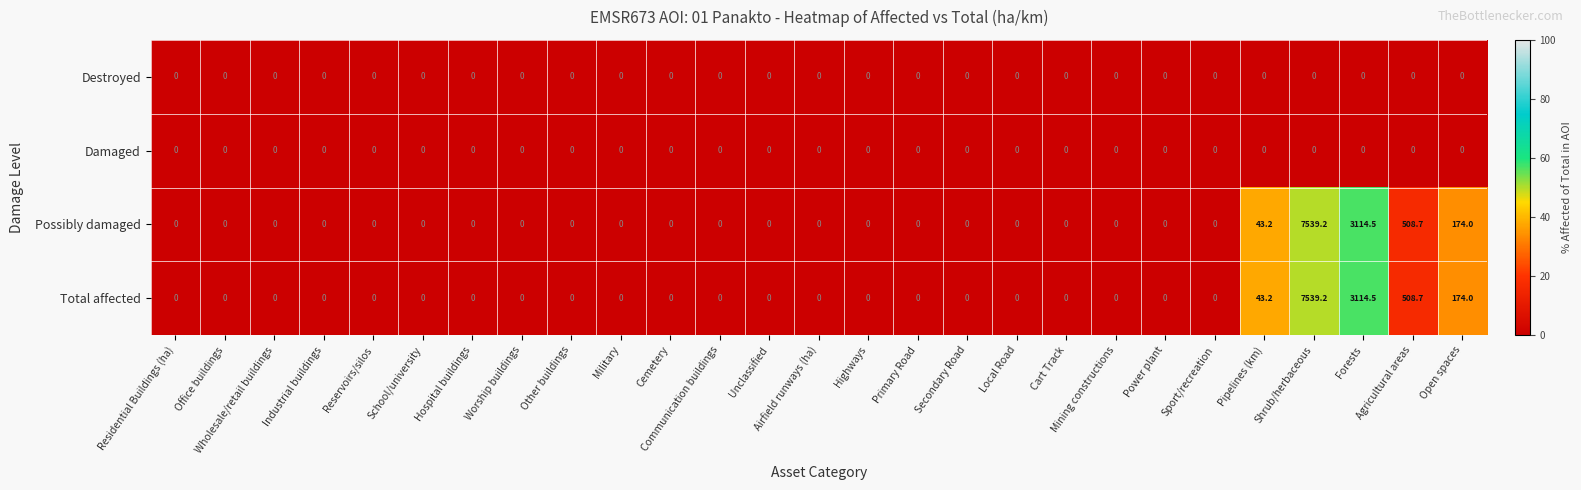

What is the difference between the maximum and minimum values in the Possibly damaged series?

7539.2